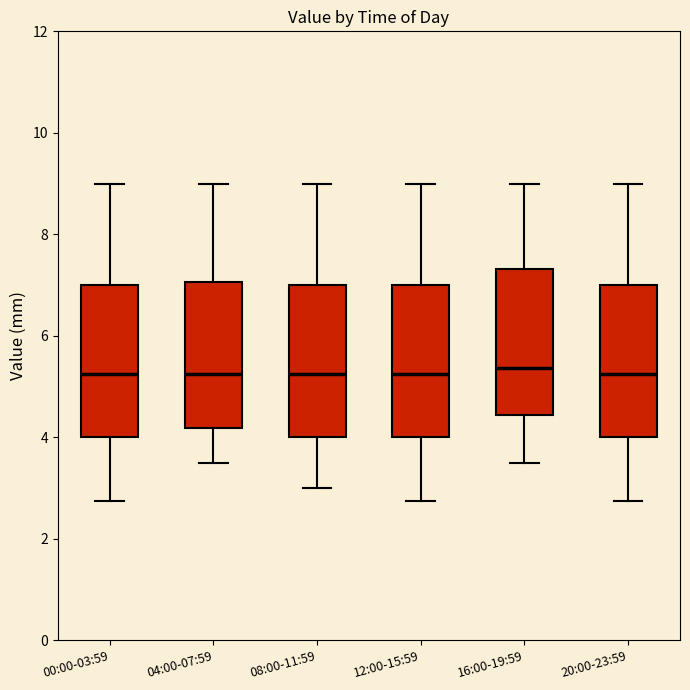

Reading left to right, read every box against the y-axis: the position of its median line, the range the box covers, and the ends of its whiskers. The values are not printed on the chart, so give them approximately, as read against the axis.

00:00-03:59: median 5.2, box 4.0 to 7.0, whiskers 2.8 to 9.0
04:00-07:59: median 5.2, box 4.2 to 7.0, whiskers 3.6 to 9.0
08:00-11:59: median 5.2, box 4.0 to 7.0, whiskers 3.0 to 9.0
12:00-15:59: median 5.2, box 4.0 to 7.0, whiskers 2.8 to 9.0
16:00-19:59: median 5.4, box 4.4 to 7.4, whiskers 3.6 to 9.0
20:00-23:59: median 5.2, box 4.0 to 7.0, whiskers 2.8 to 9.0